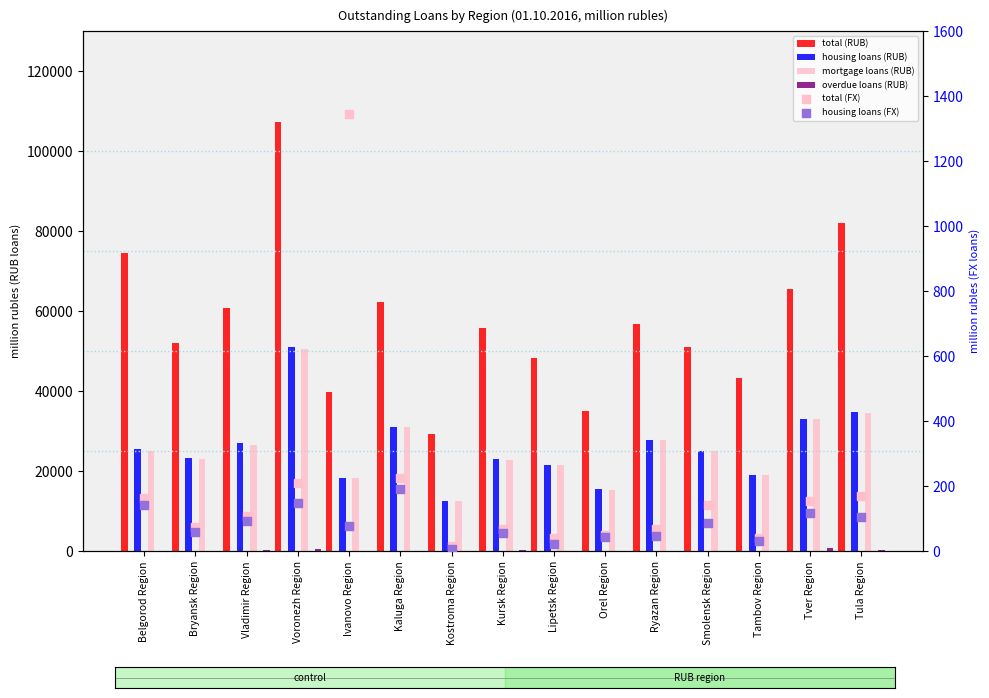

Which series reaches the maximum Y coordinate?

total (RUB)